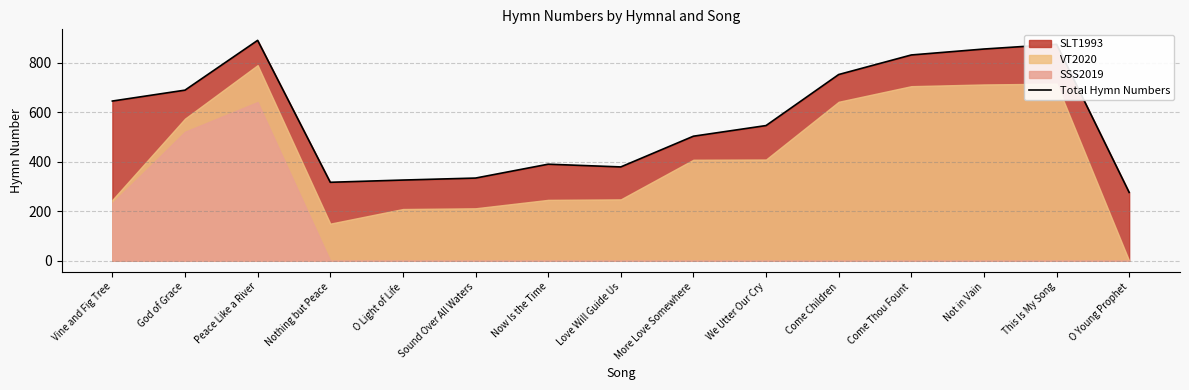

How many interior local peaks (higher than both neighbors) does the data have?

3